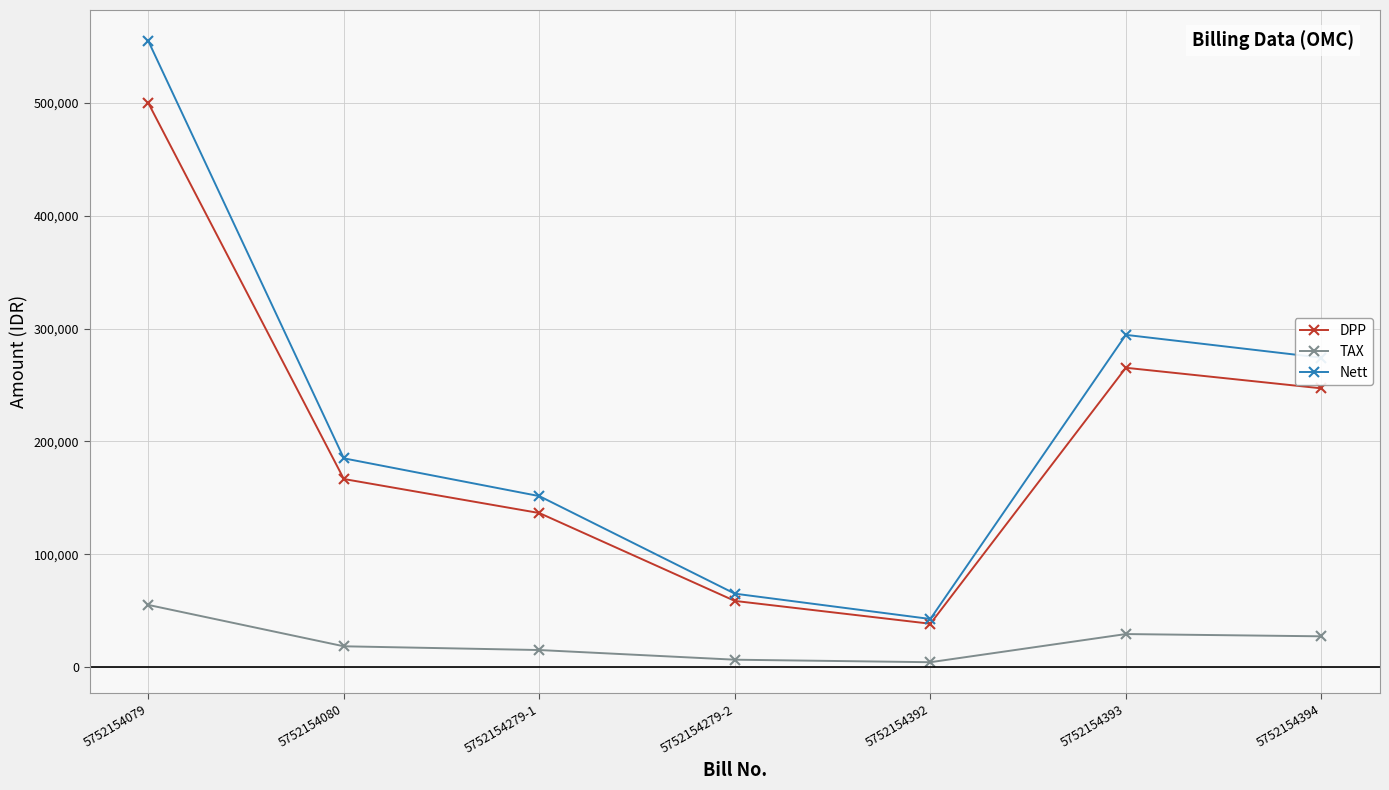

Does the chart have visible grid lines?

Yes